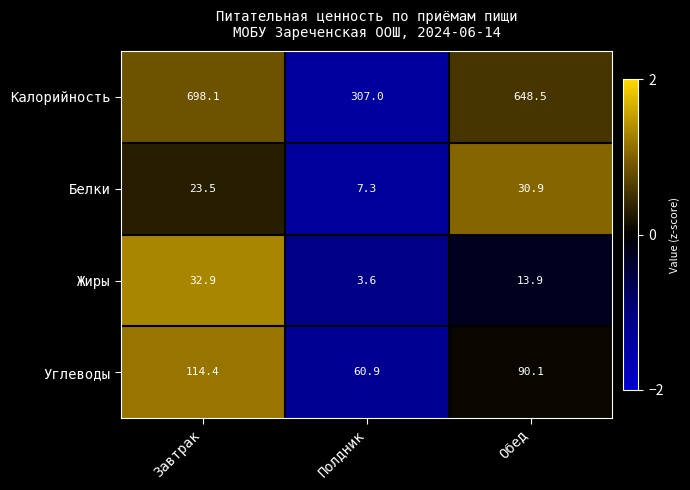

At how many categories does at least one series exceed 115?

3